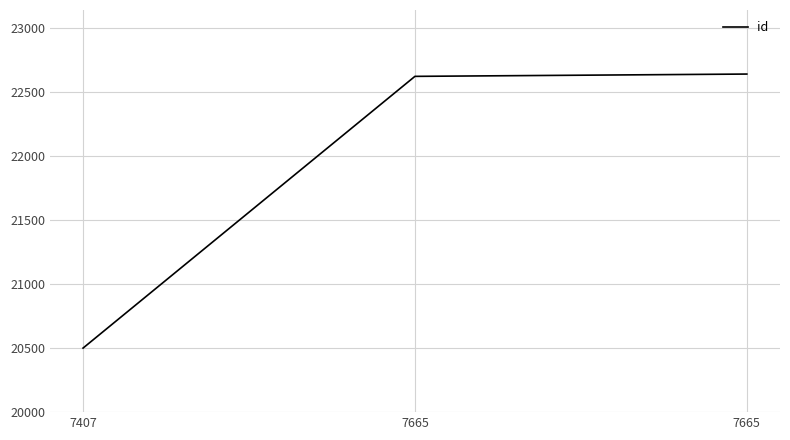

At which category does the chart reach its peak across all series?

7665